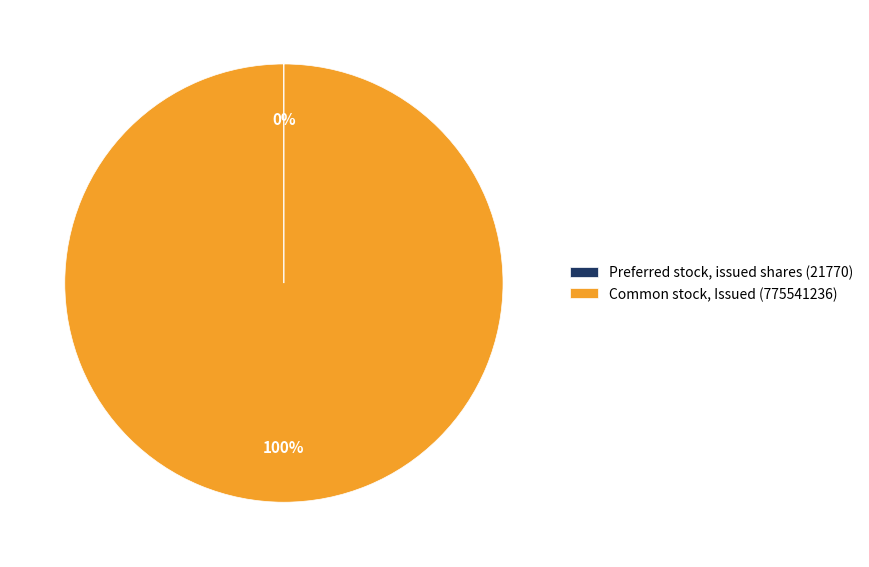

Does any single category account for the majority?

Yes